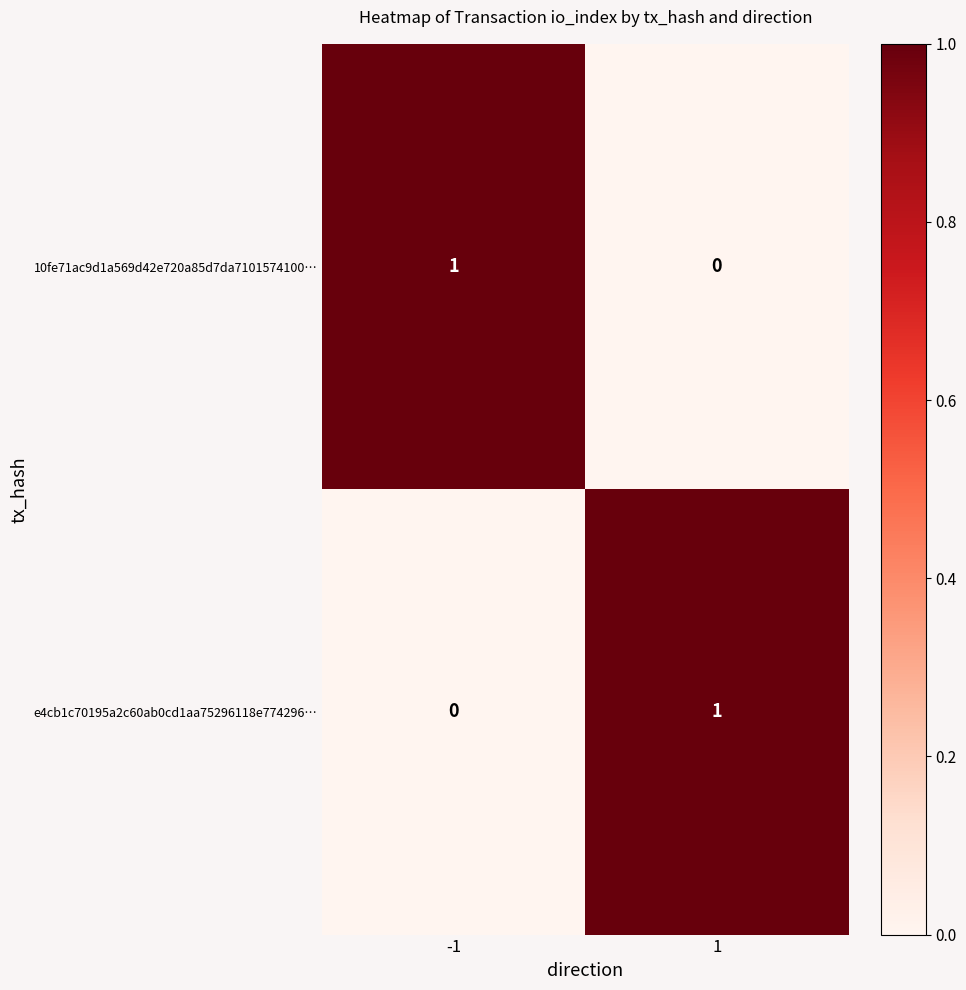

What is the total value across all series at 1?

1